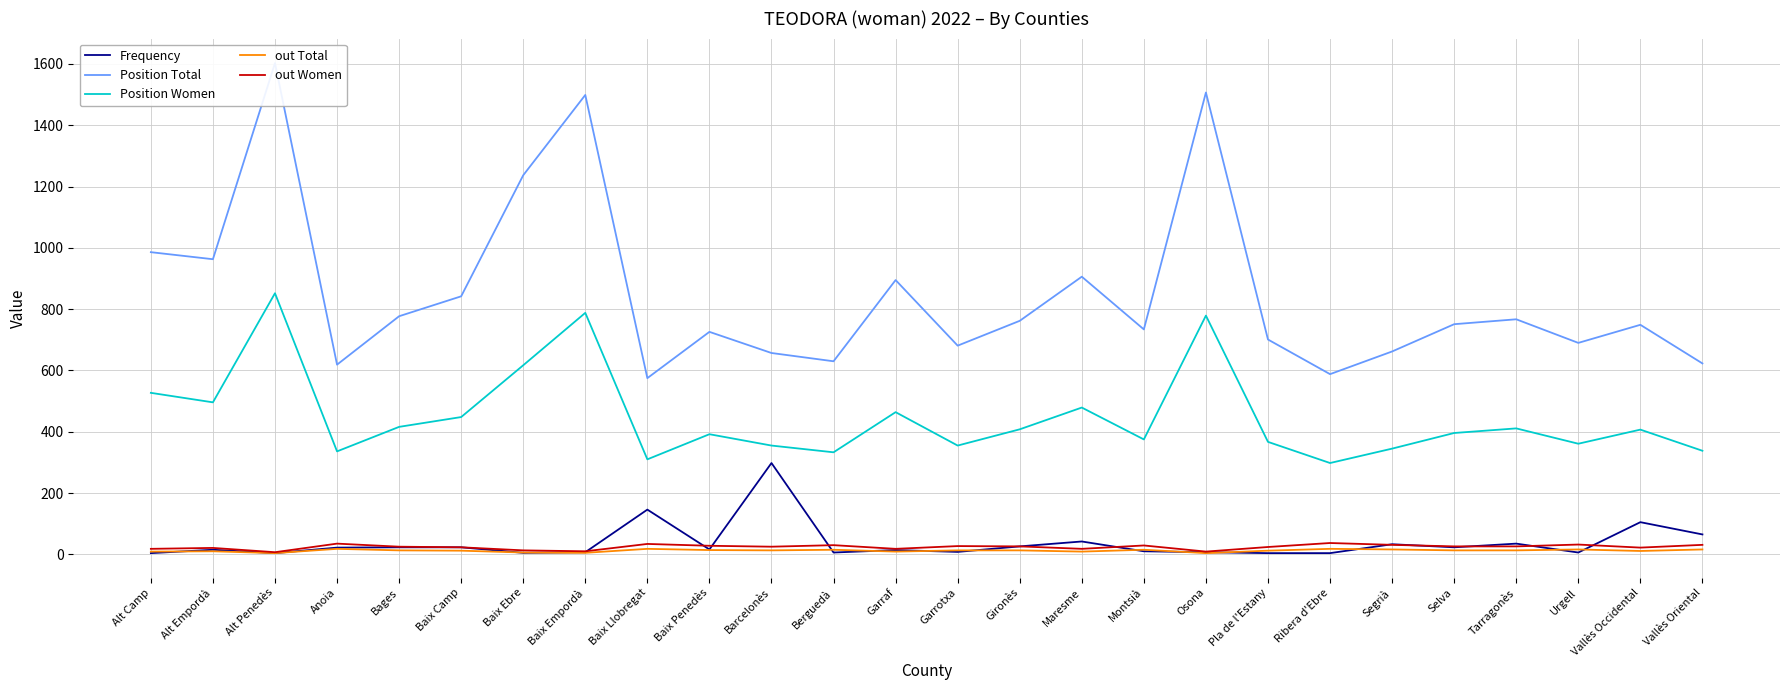

Which has a higher value, Osona or Pla de l'Estany?

Osona